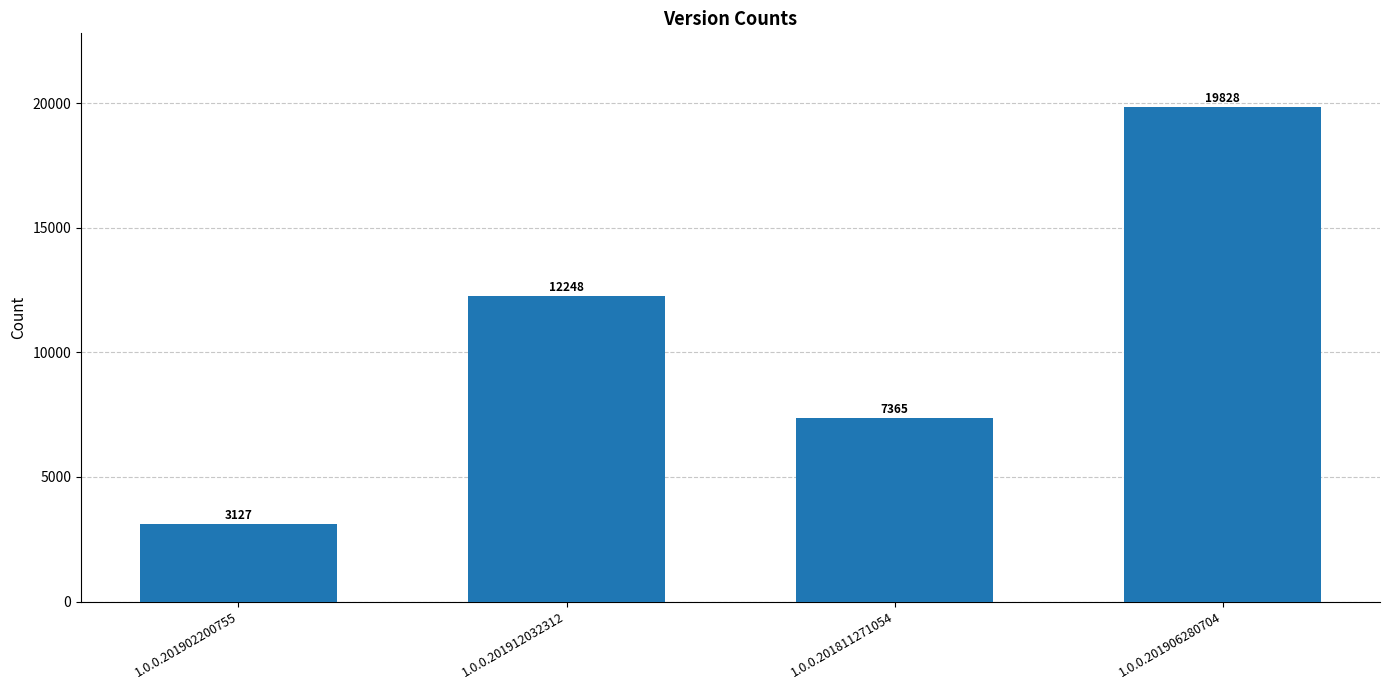

What is the sum of all values?

42568